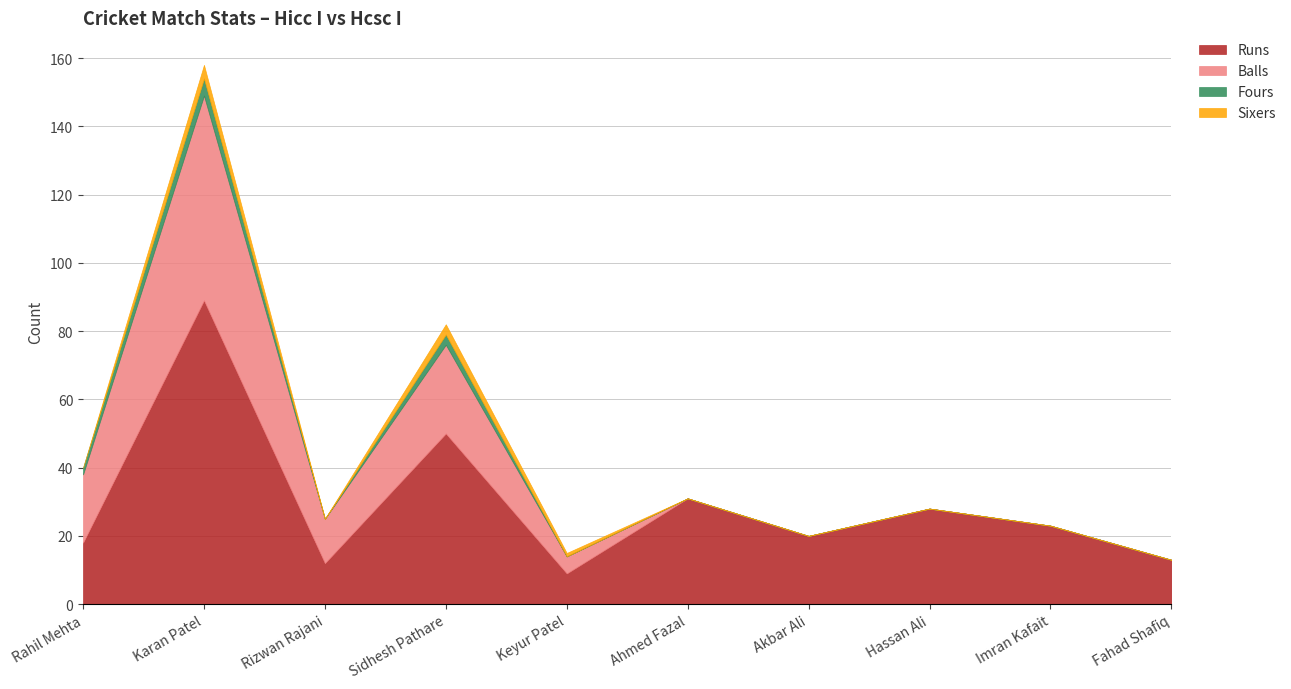

What is the average value of the Runs series?

29